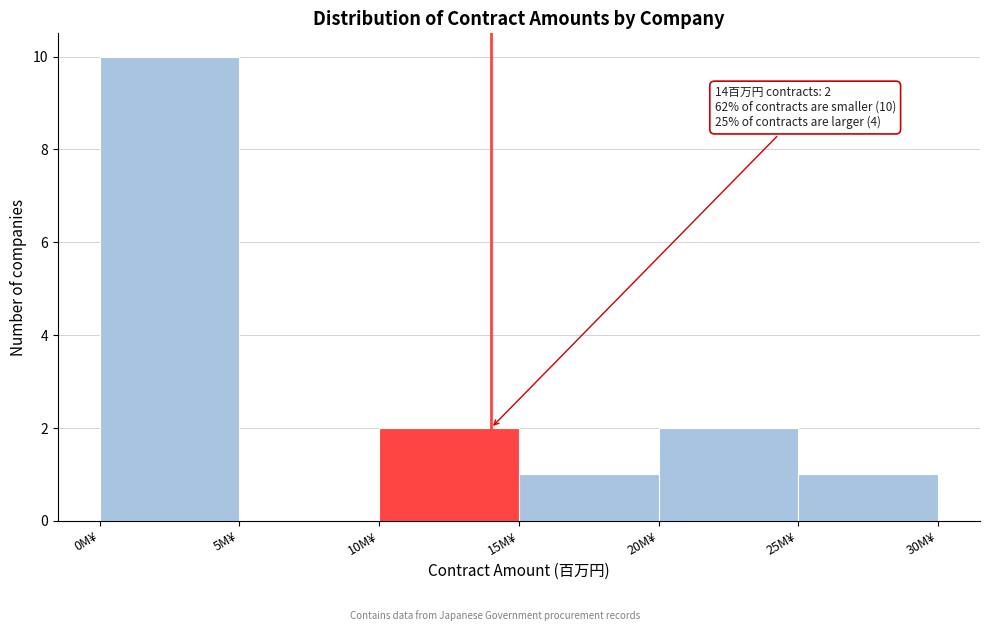

Over which range of the x-axis is the bar tallest?

0 to 5